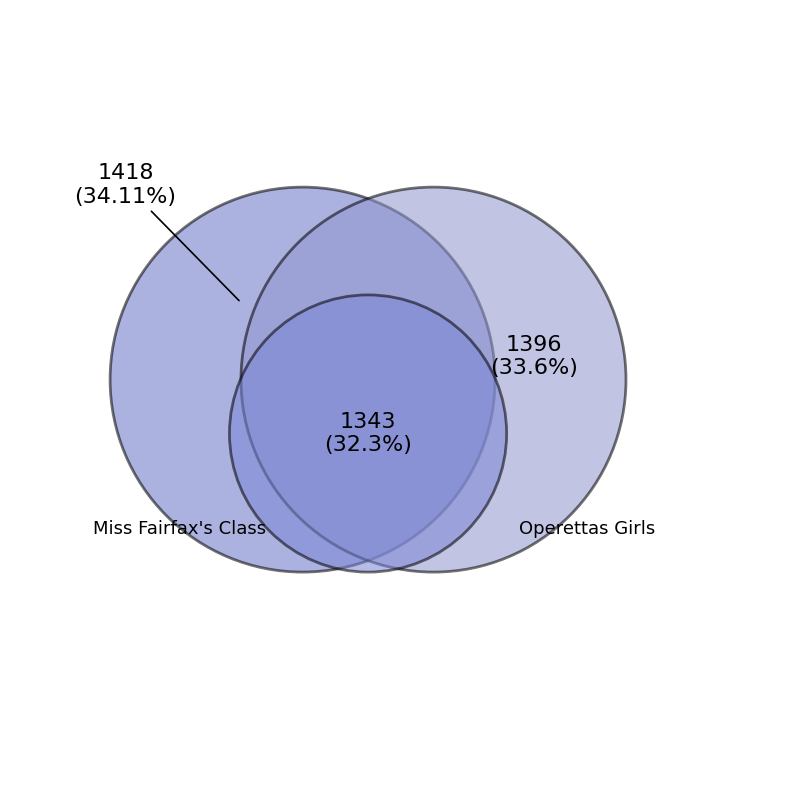

What is the total percentage of Operettas Girls and Simms Choir, 1964?

65.9%